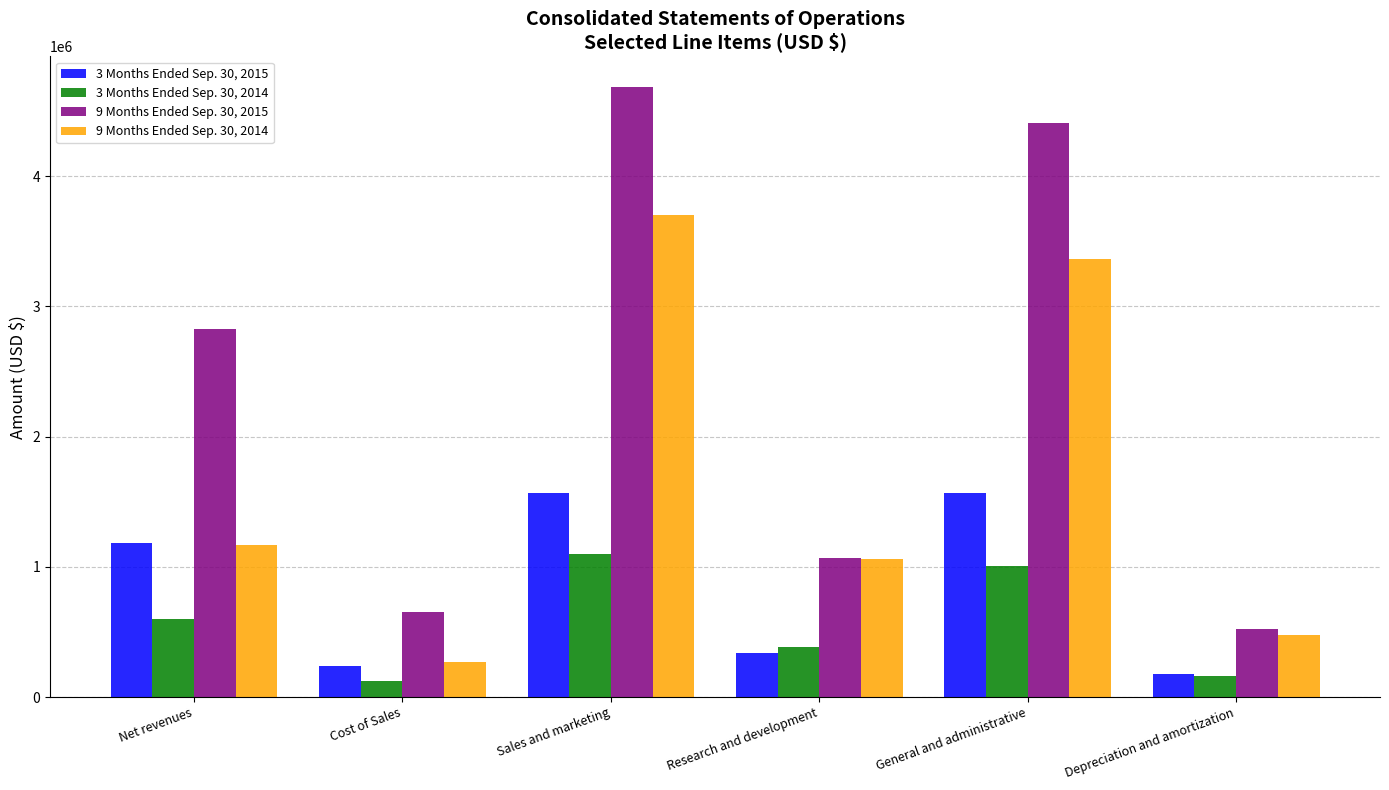

How many distinct data groups are displayed?

4